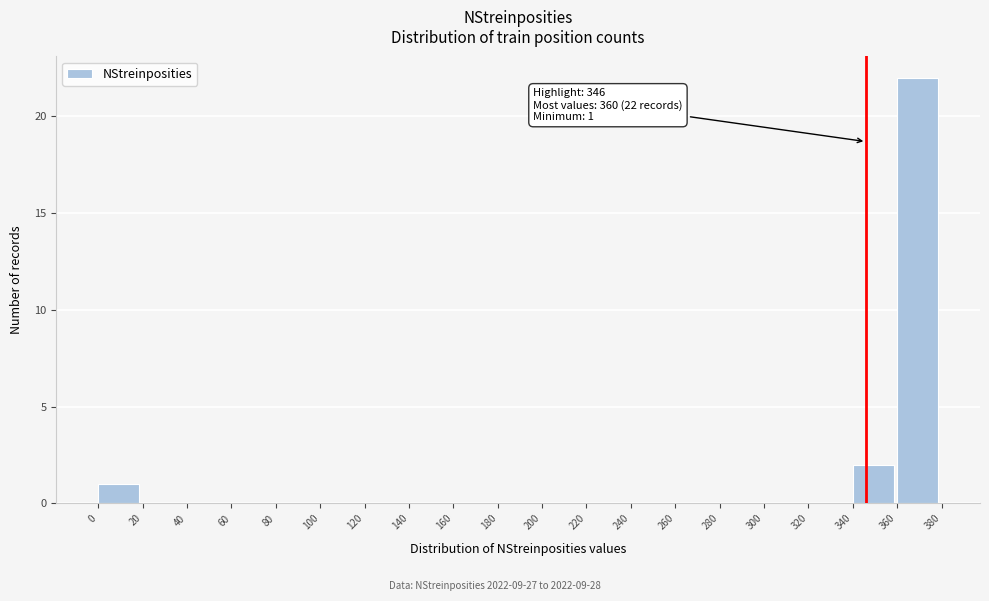

Over which range of the x-axis is the bar tallest?

360 to 380